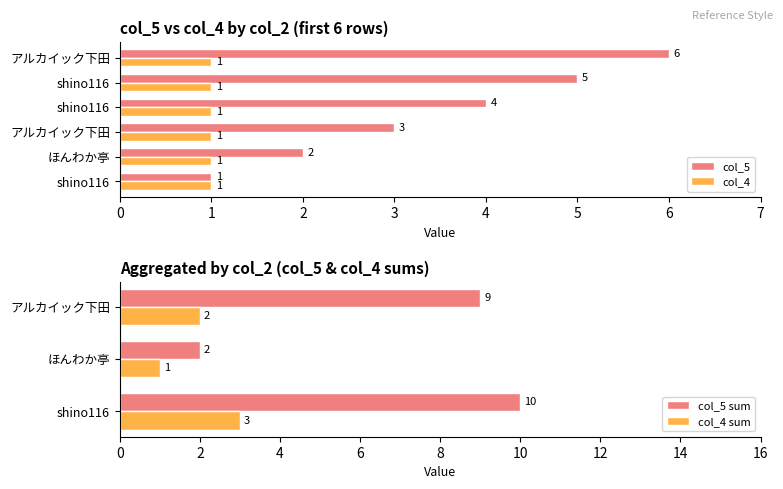

What value does the data have at アルカイック下田?

3